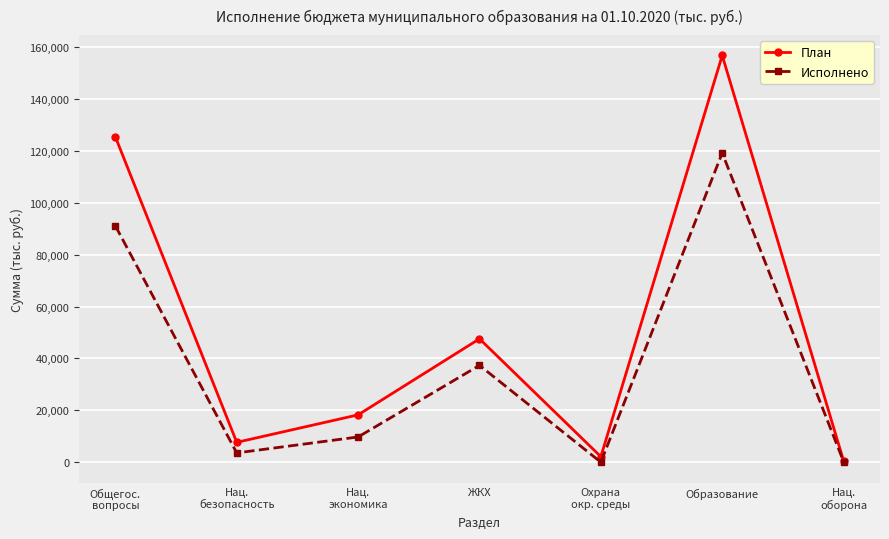

How many lines are shown in the chart?

2